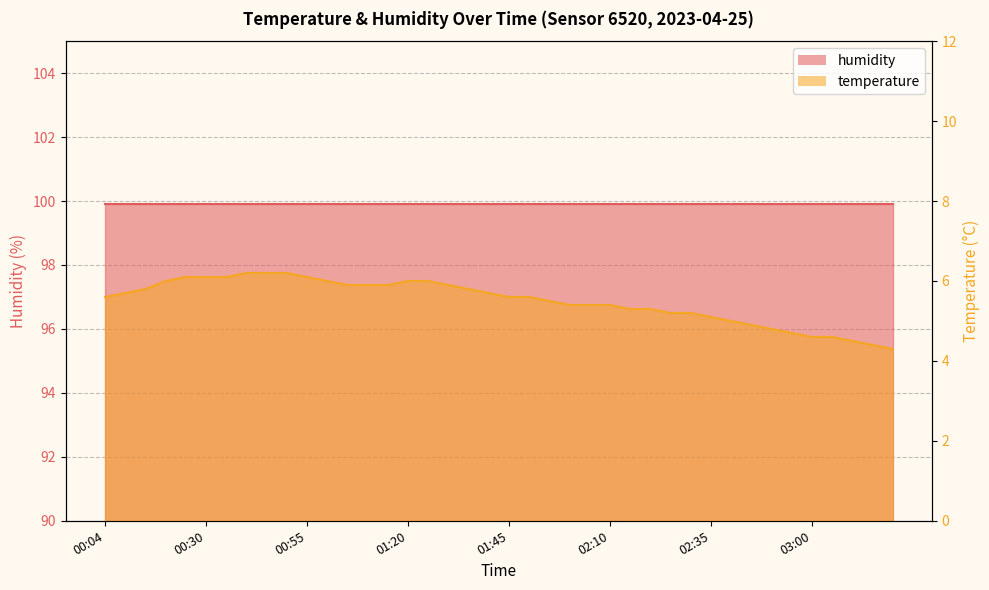

What is the change in value from 01:40 to 02:45?

-0.8